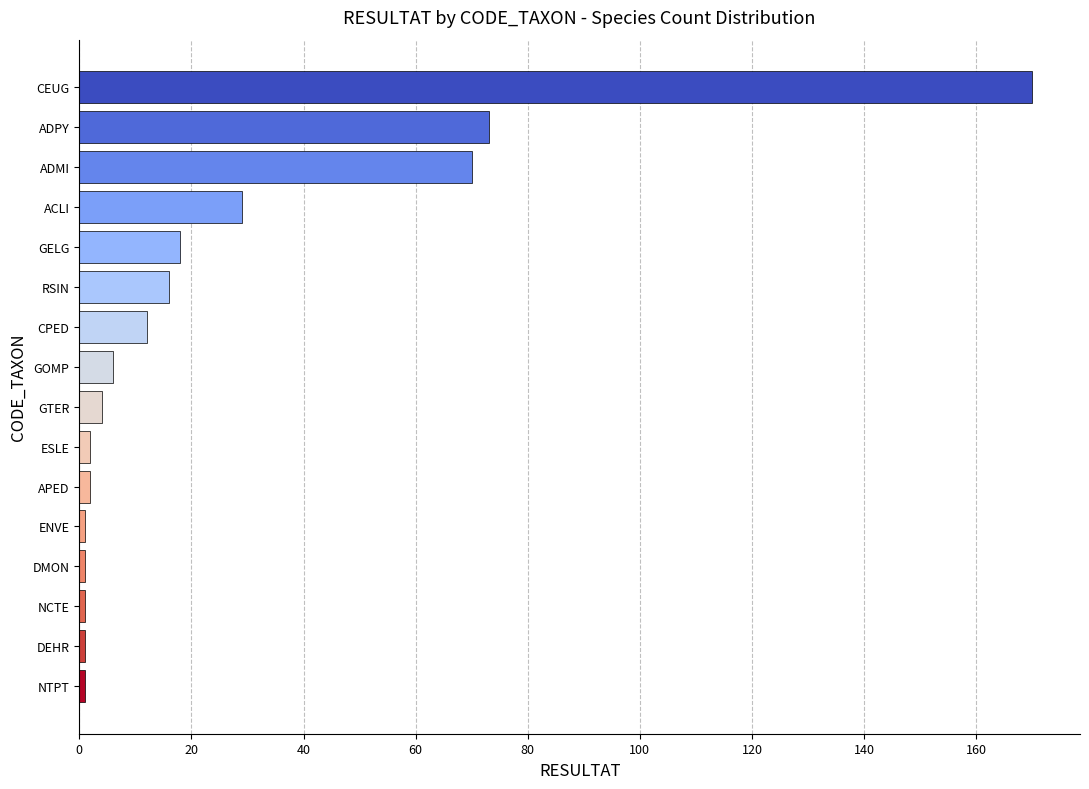

How many bars are there in total?

16